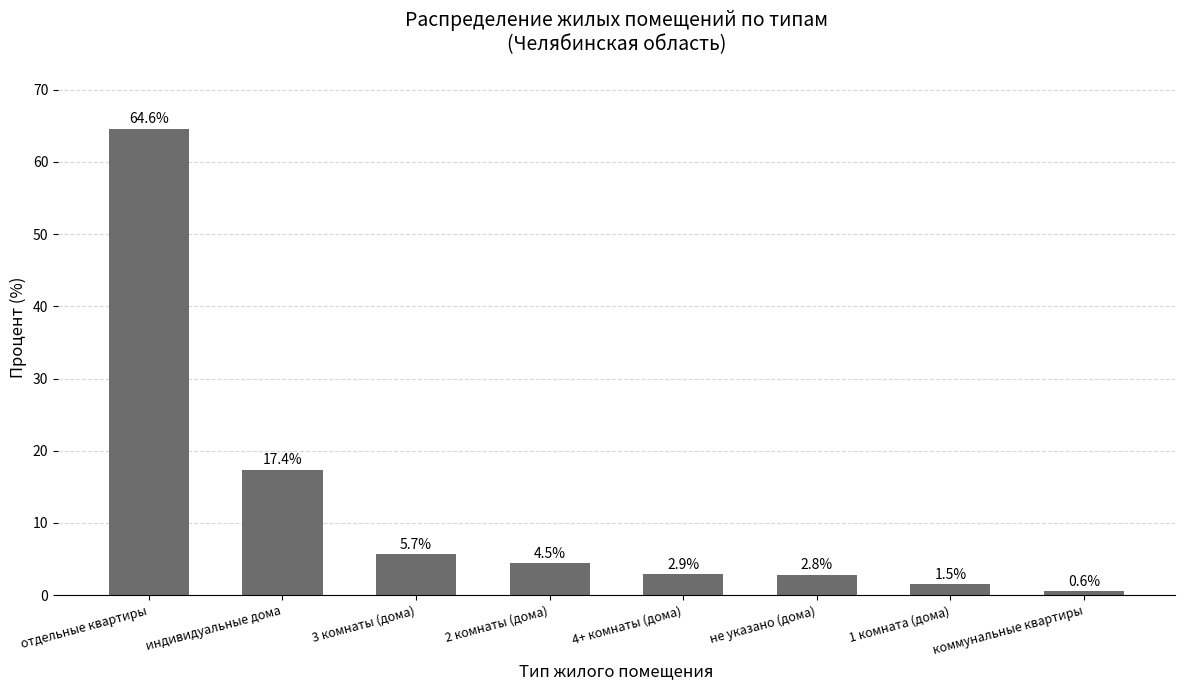

Rank the categories by value from lowest to highest.

коммунальные квартиры, 1 комната (дома), не указано (дома), 4+ комнаты (дома), 2 комнаты (дома), 3 комнаты (дома), индивидуальные дома, отдельные квартиры